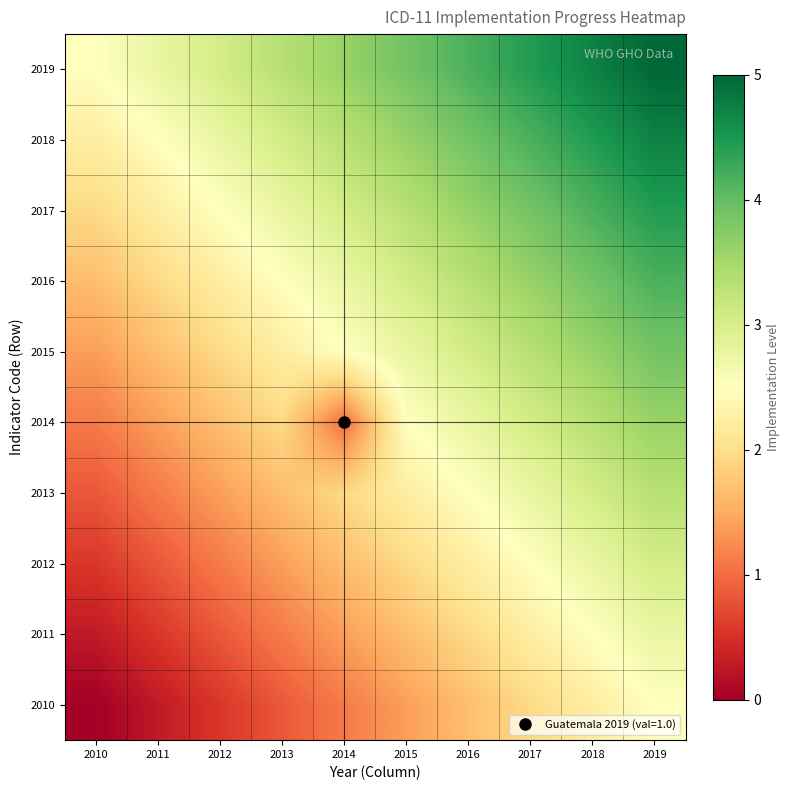

Reading right to left, transcribe all the data shown in this chart.

2010: 2019=2.5	2018=2.2	2017=1.9	2016=1.7	2015=1.4	2014=1.1	2013=0.8	2012=0.6	2011=0.3	2010=0.0
2011: 2019=2.8	2018=2.5	2017=2.2	2016=1.9	2015=1.7	2014=1.4	2013=1.1	2012=0.8	2011=0.6	2010=0.3
2012: 2019=3.1	2018=2.8	2017=2.5	2016=2.2	2015=1.9	2014=1.7	2013=1.4	2012=1.1	2011=0.8	2010=0.6
2013: 2019=3.3	2018=3.1	2017=2.8	2016=2.5	2015=2.2	2014=1.9	2013=1.7	2012=1.4	2011=1.1	2010=0.8
2014: 2019=3.6	2018=3.3	2017=3.1	2016=2.8	2015=2.5	2014=1.0	2013=1.9	2012=1.7	2011=1.4	2010=1.1
2015: 2019=3.9	2018=3.6	2017=3.3	2016=3.1	2015=2.8	2014=2.5	2013=2.2	2012=1.9	2011=1.7	2010=1.4
2016: 2019=4.2	2018=3.9	2017=3.6	2016=3.3	2015=3.1	2014=2.8	2013=2.5	2012=2.2	2011=1.9	2010=1.7
2017: 2019=4.4	2018=4.2	2017=3.9	2016=3.6	2015=3.3	2014=3.1	2013=2.8	2012=2.5	2011=2.2	2010=1.9
2018: 2019=4.7	2018=4.4	2017=4.2	2016=3.9	2015=3.6	2014=3.3	2013=3.1	2012=2.8	2011=2.5	2010=2.2
2019: 2019=5.0	2018=4.7	2017=4.4	2016=4.2	2015=3.9	2014=3.6	2013=3.3	2012=3.1	2011=2.8	2010=2.5